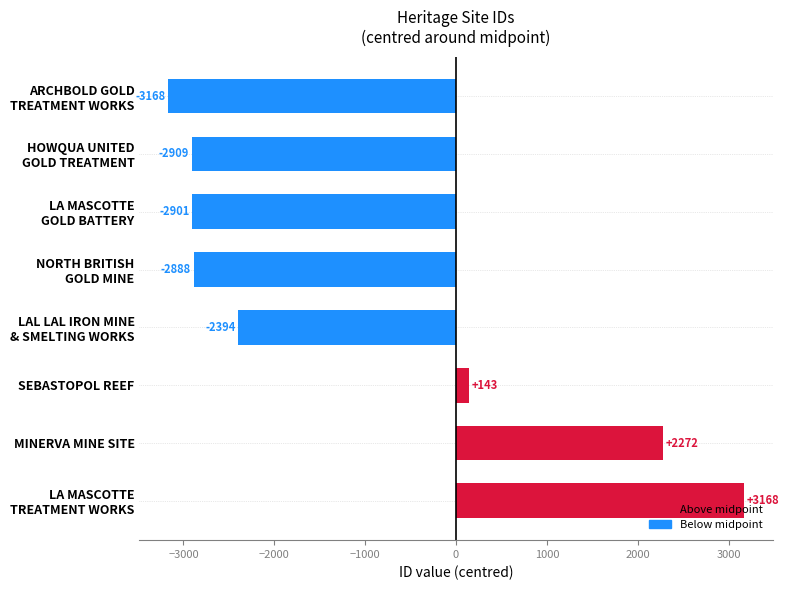

What is the average value?

-1085